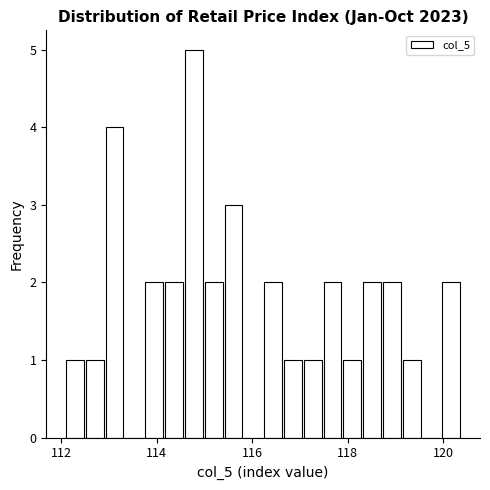

Read against the x-axis, roughly where is the centre of the tallest bar?

114.8